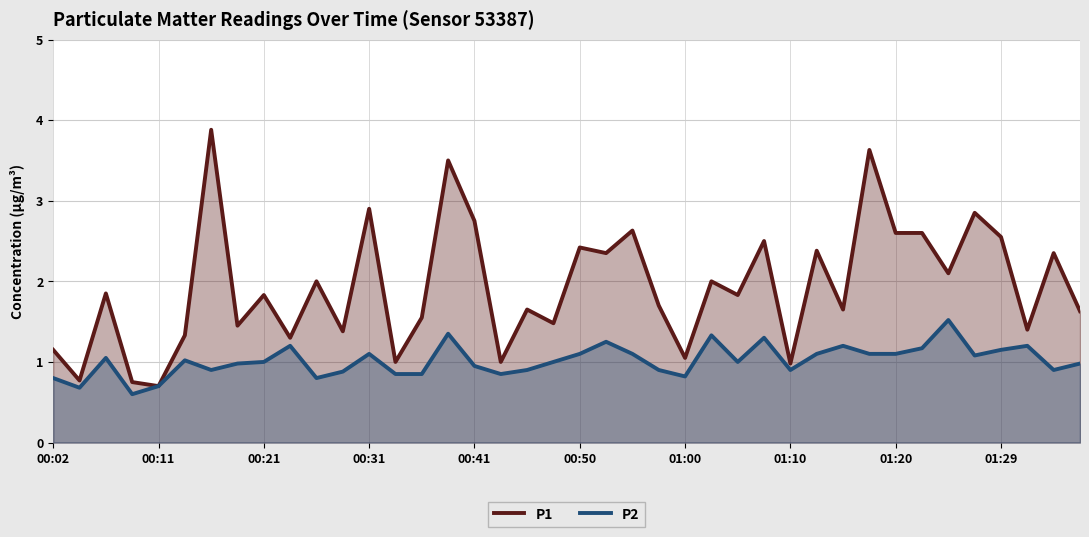

How many interior local valleys does the P1 series have?

15